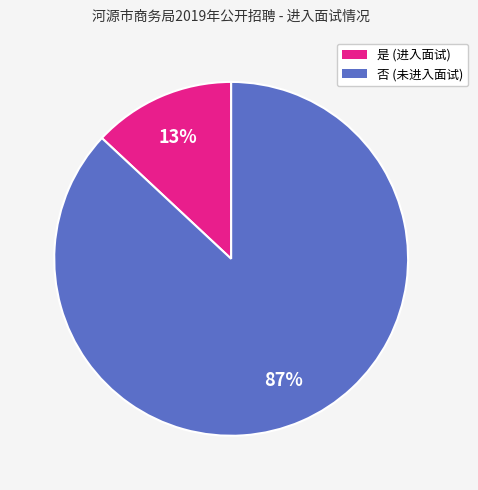

Between 否 and 是, which is larger?

否